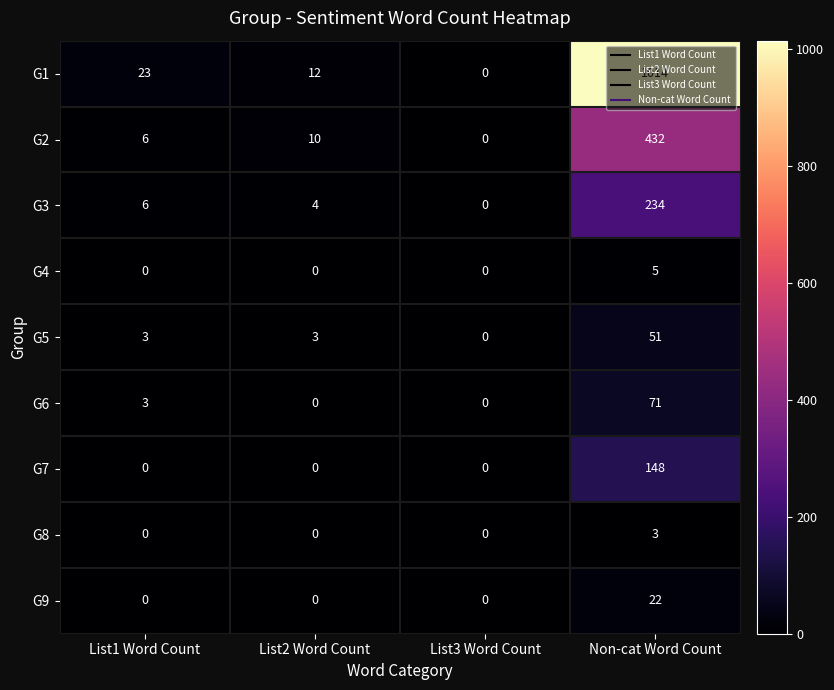

True or false: G7 has a value of -70 at List2 Word Count.

False